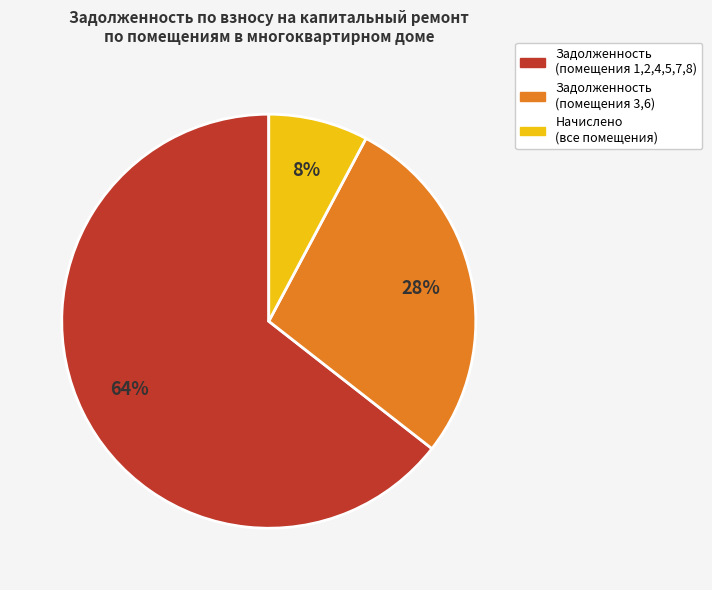

To the nearest percent, what is the average slice percentage?

33%